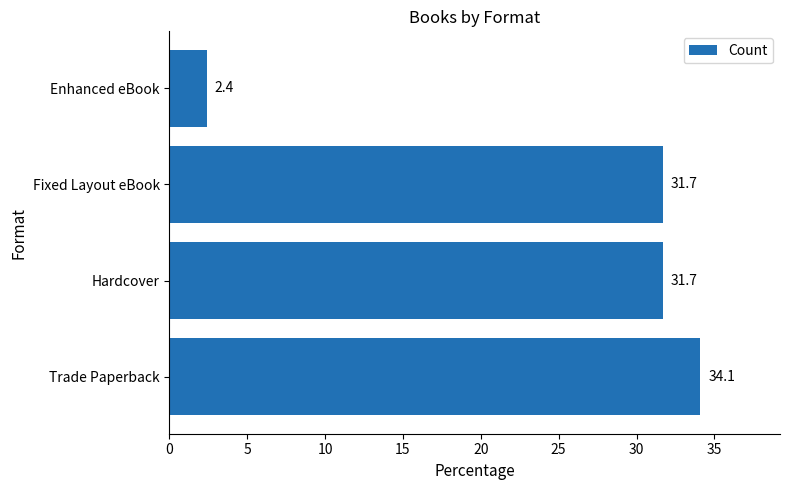

Reading bottom to top, extract all data points from this chart.

Trade Paperback=34.1	Hardcover=31.7	Fixed Layout eBook=31.7	Enhanced eBook=2.4